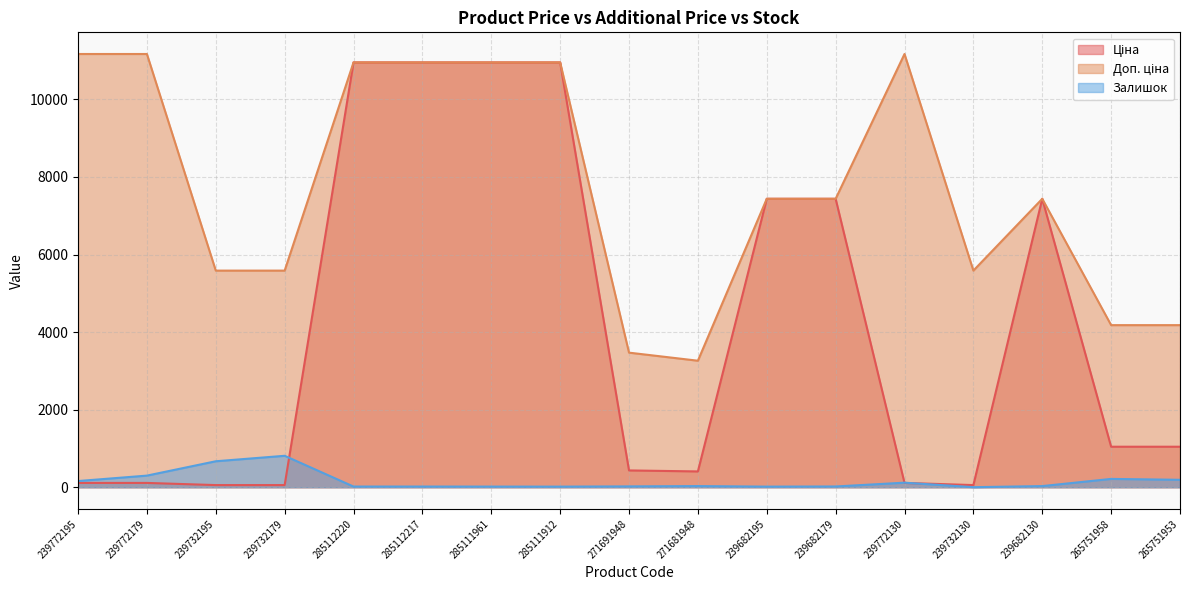

True or false: Ціна has more than 2 points higher than both neighbors.

False